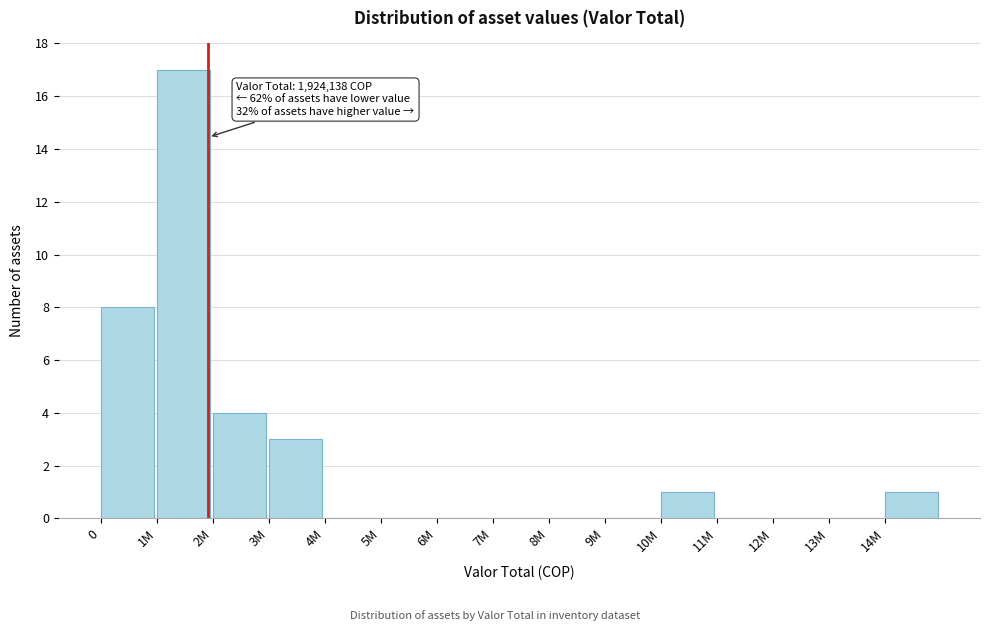

Reading left to right, extract all data points from this chart.

0=8	1M=17	2M=4	3M=3	4M=0	5M=0	6M=0	7M=0	8M=0	9M=0	10M=1	11M=0	12M=0	13M=0	14M=1